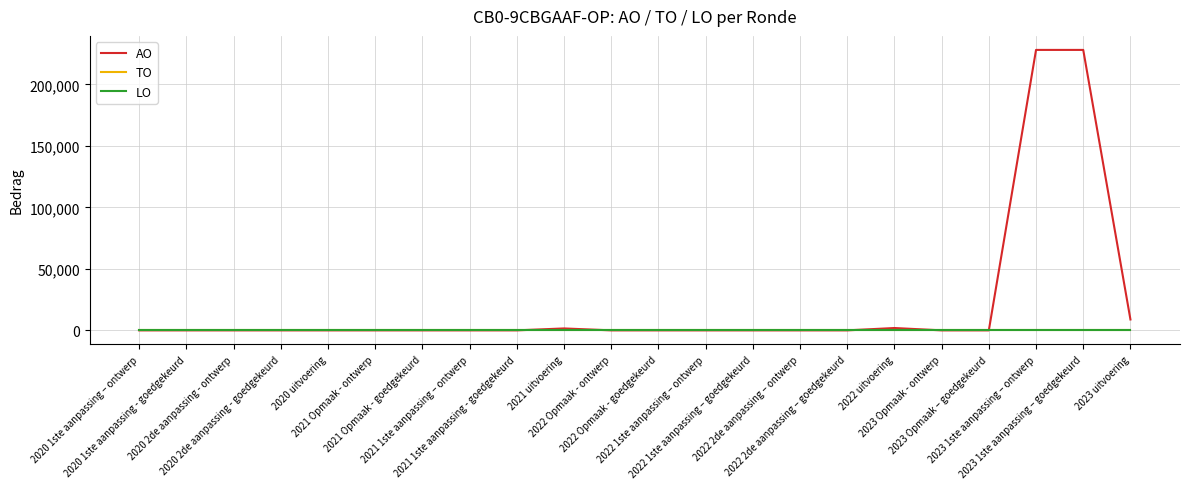

Does the chart have visible grid lines?

Yes